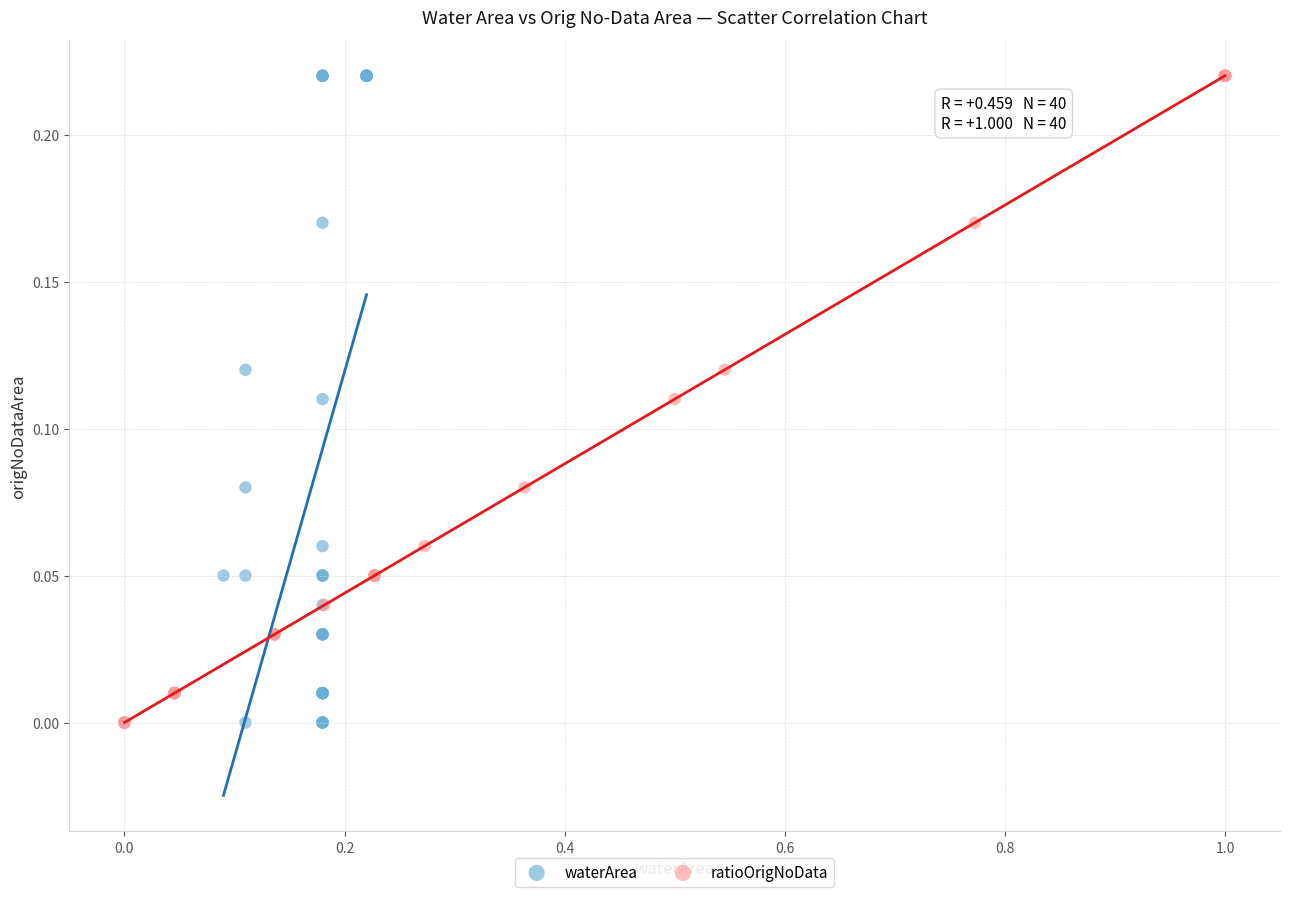

What are all the series names shown in the legend?

waterArea, ratioOrigNoData